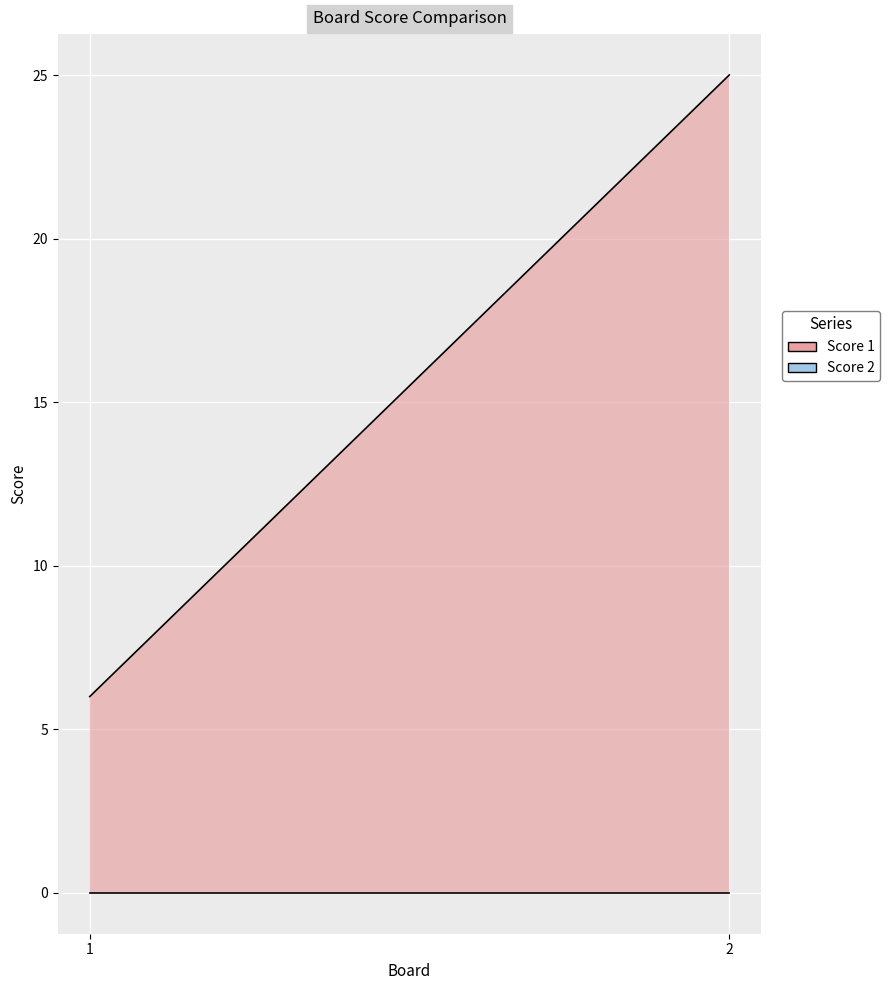

Reading right to left, what are all the values shown in this chart?

Score 1: 25	6
Score 2: 0	0